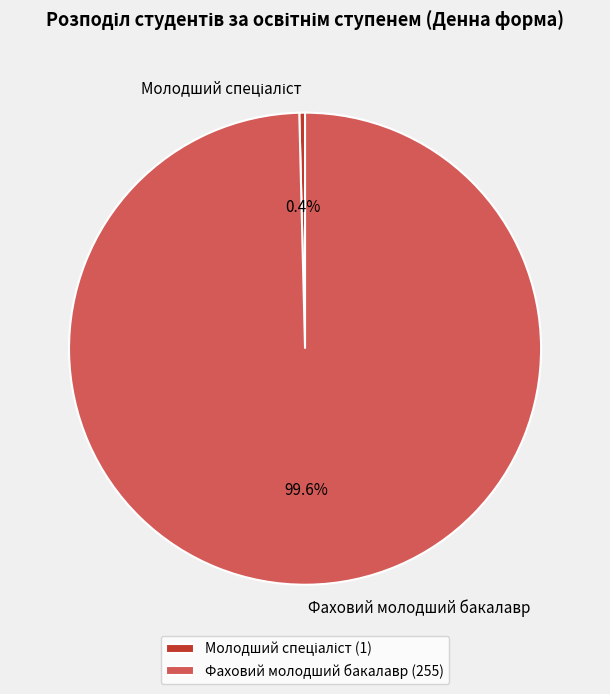

Which category accounts for the majority?

Фаховий молодший бакалавр